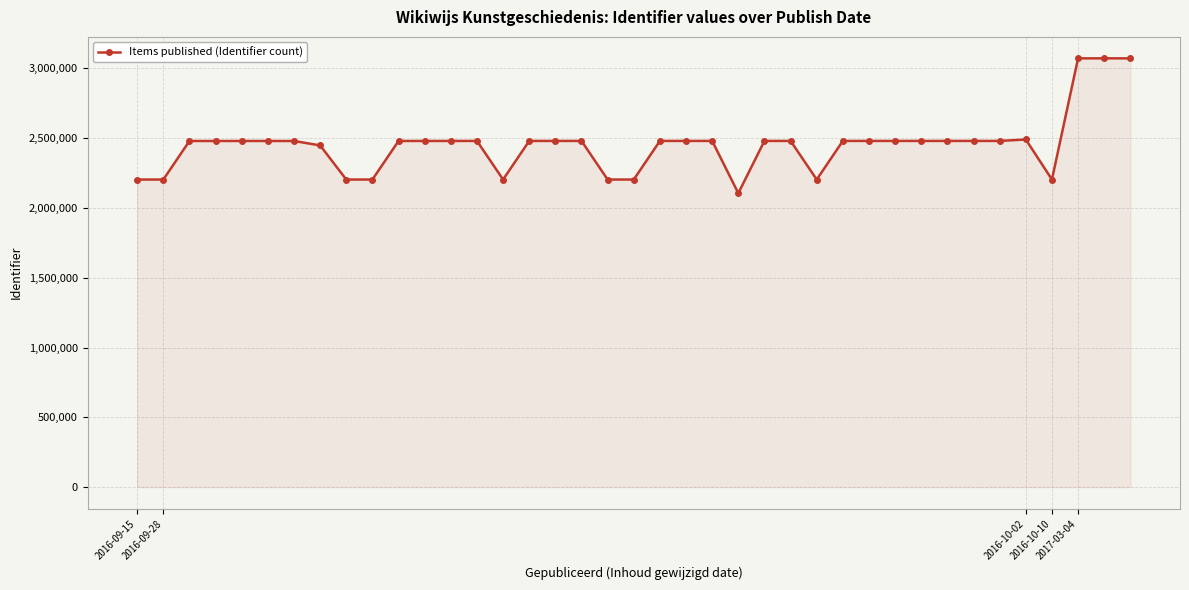

How many data points are less than 2479293?

19